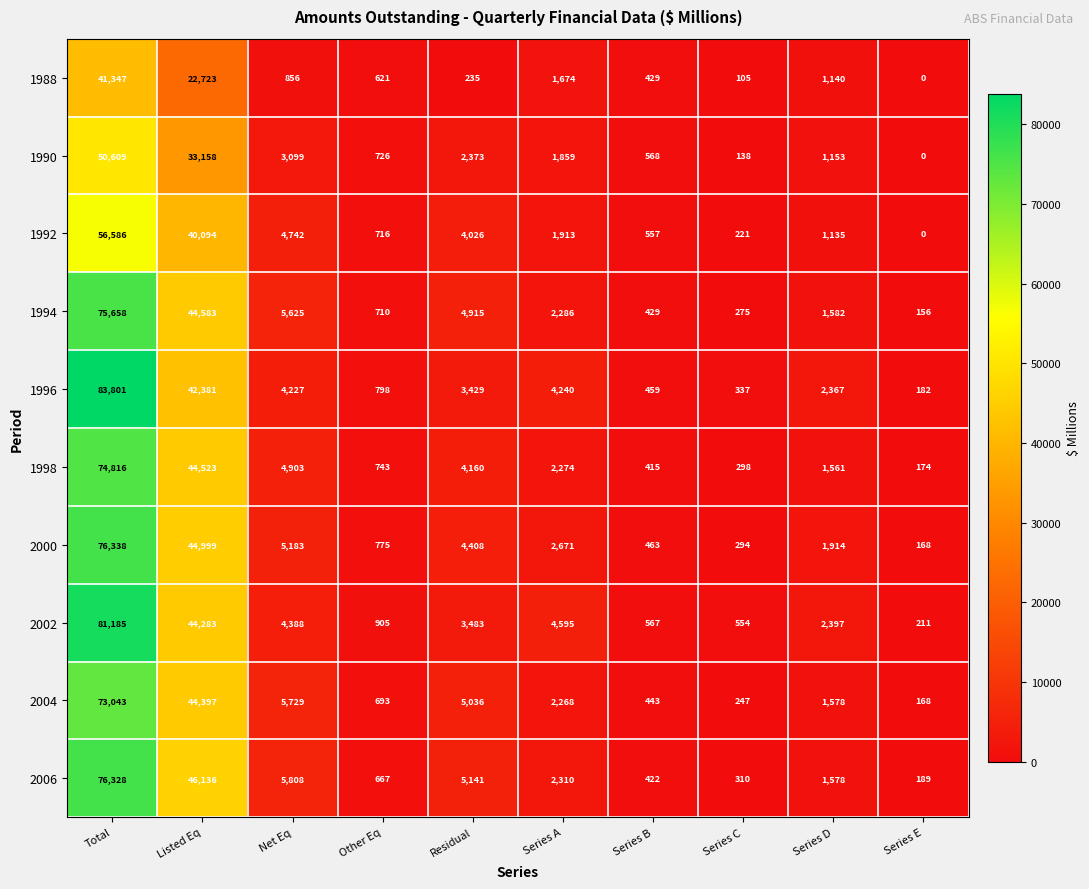

The value of 1992 at Residual is 1513. True or false?

False